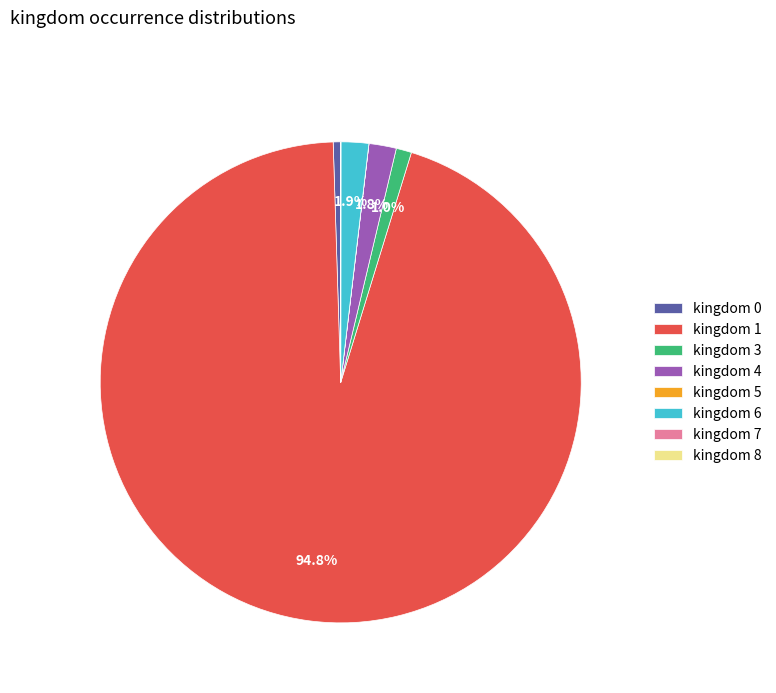

Combined, do kingdom 1 and kingdom 3 account for over 50%?

Yes